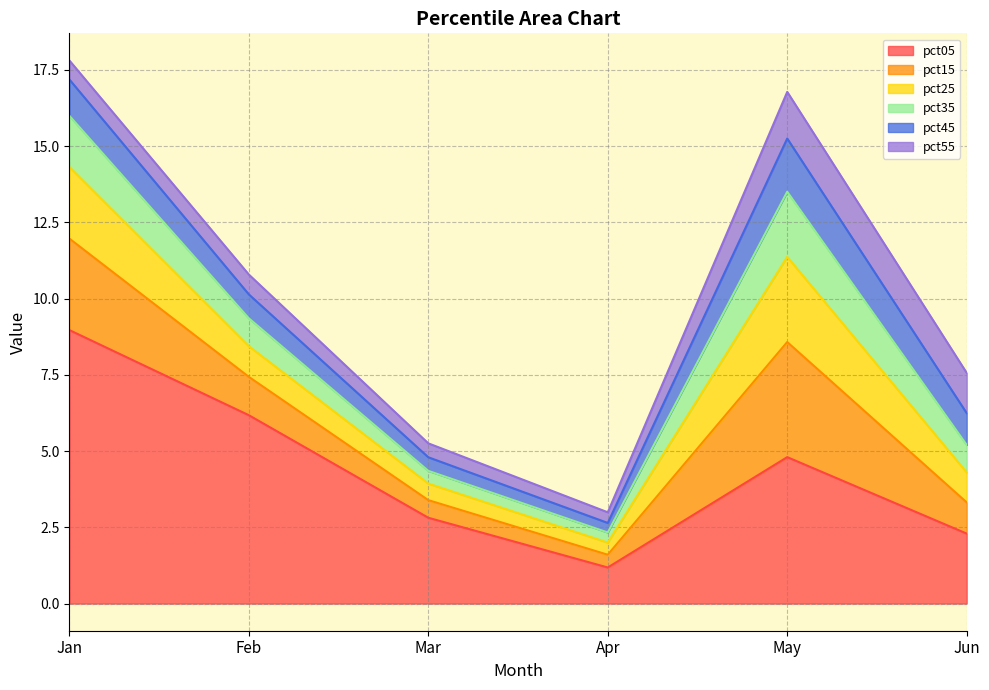

True or false: pct45 and pct05 intersect in this chart.

False